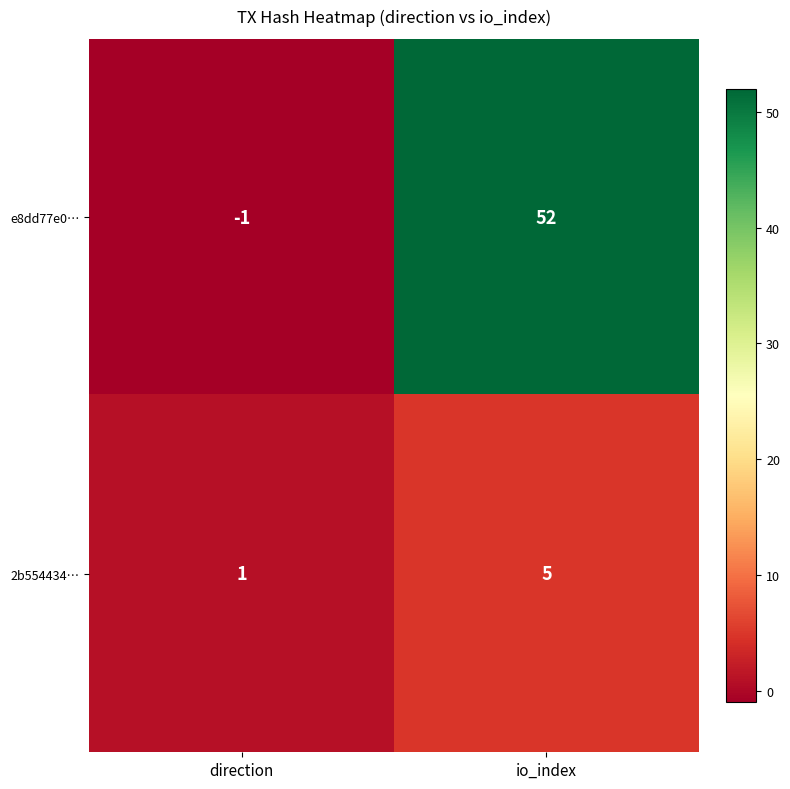

What is the average value of the e8dd77e0… series?

26